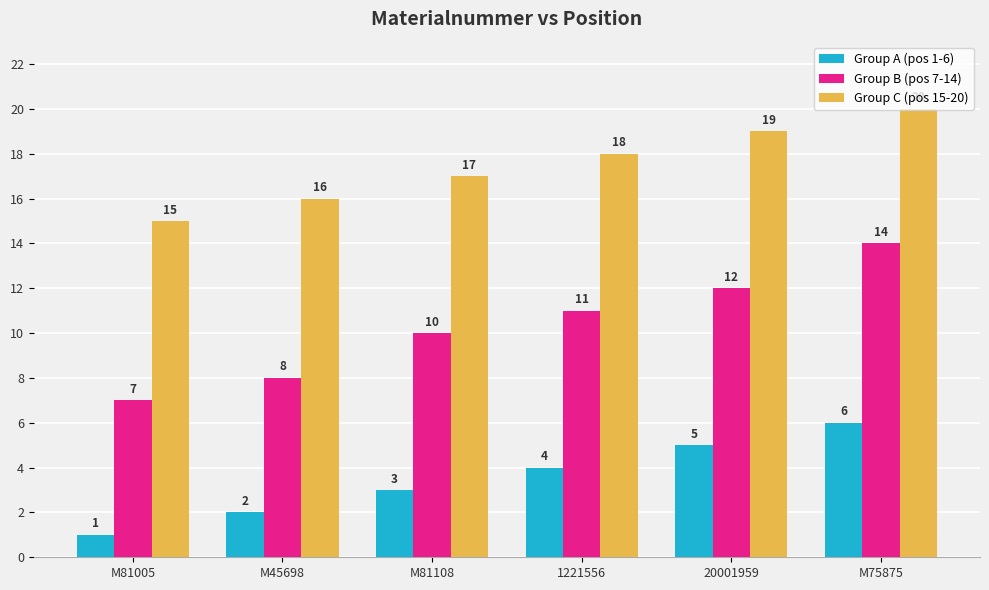

Which category has the lowest value in the Group C (pos 15-20) series?

M81005